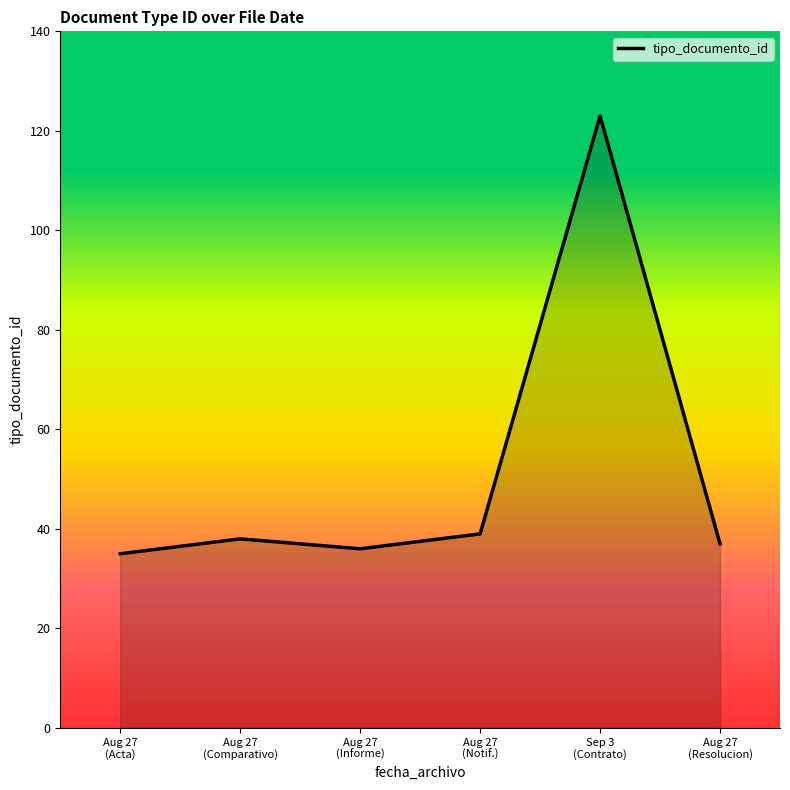

What is the maximum value shown in the chart?

123